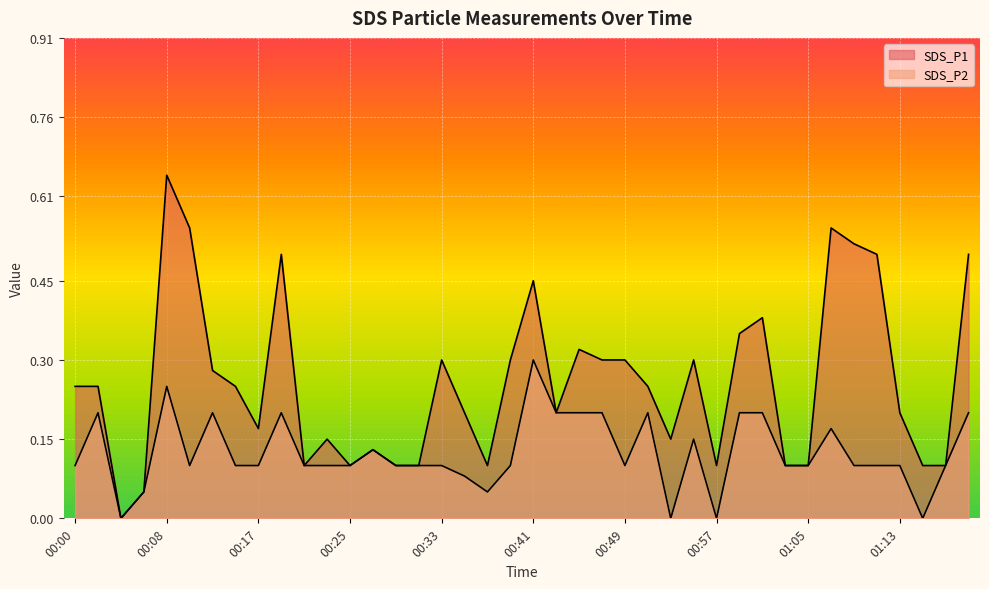

True or false: SDS_P2 has a value of 0.2 at 00:29.

False